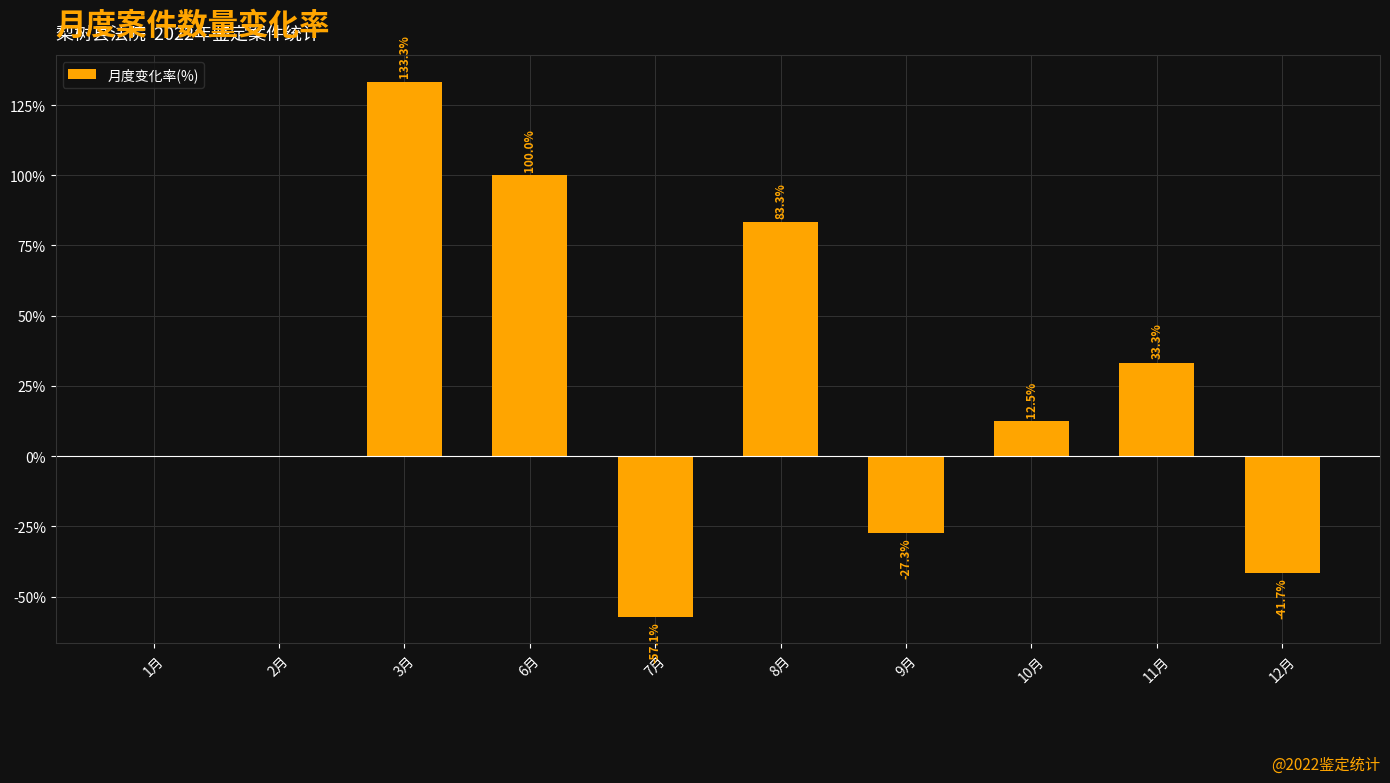

Where is the data nearest to the value 38?

11月